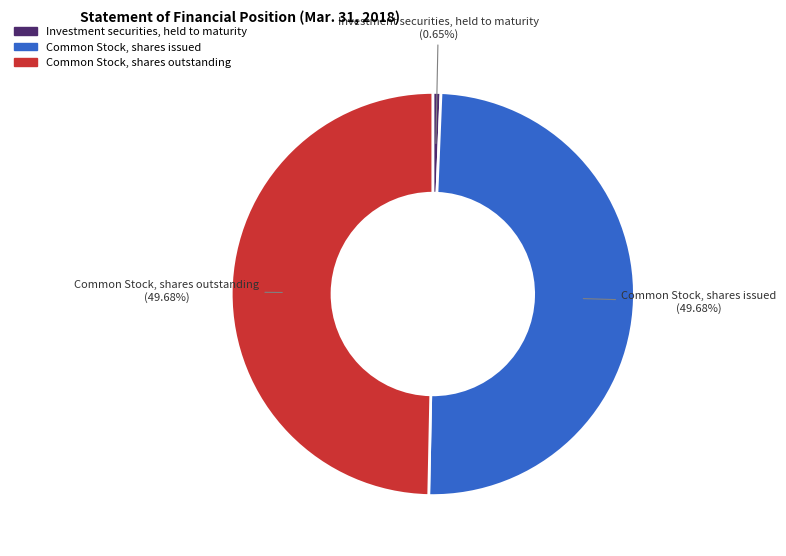

To the nearest percent, what is the difference between the largest and smallest slice percentages?

49%